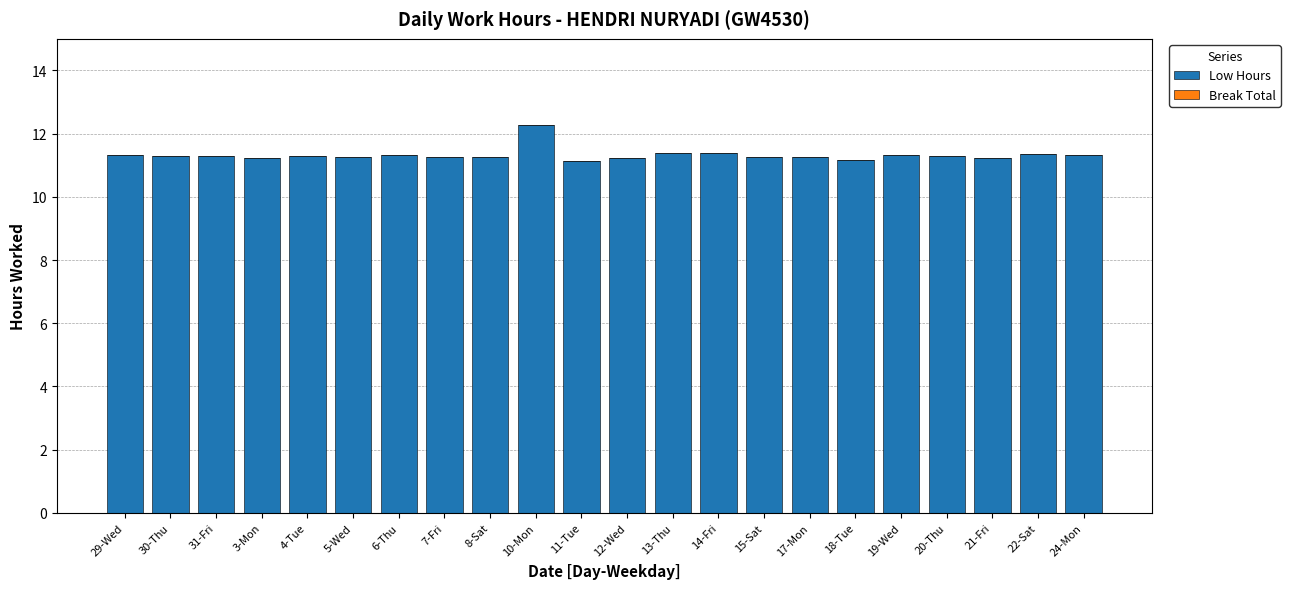

What is the smallest value displayed?

11.1